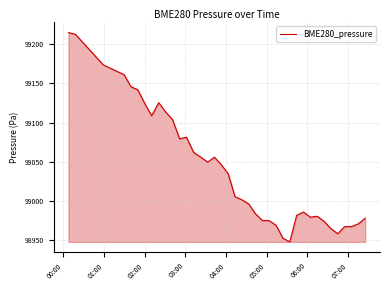

What is the greatest value displayed?

99215.1